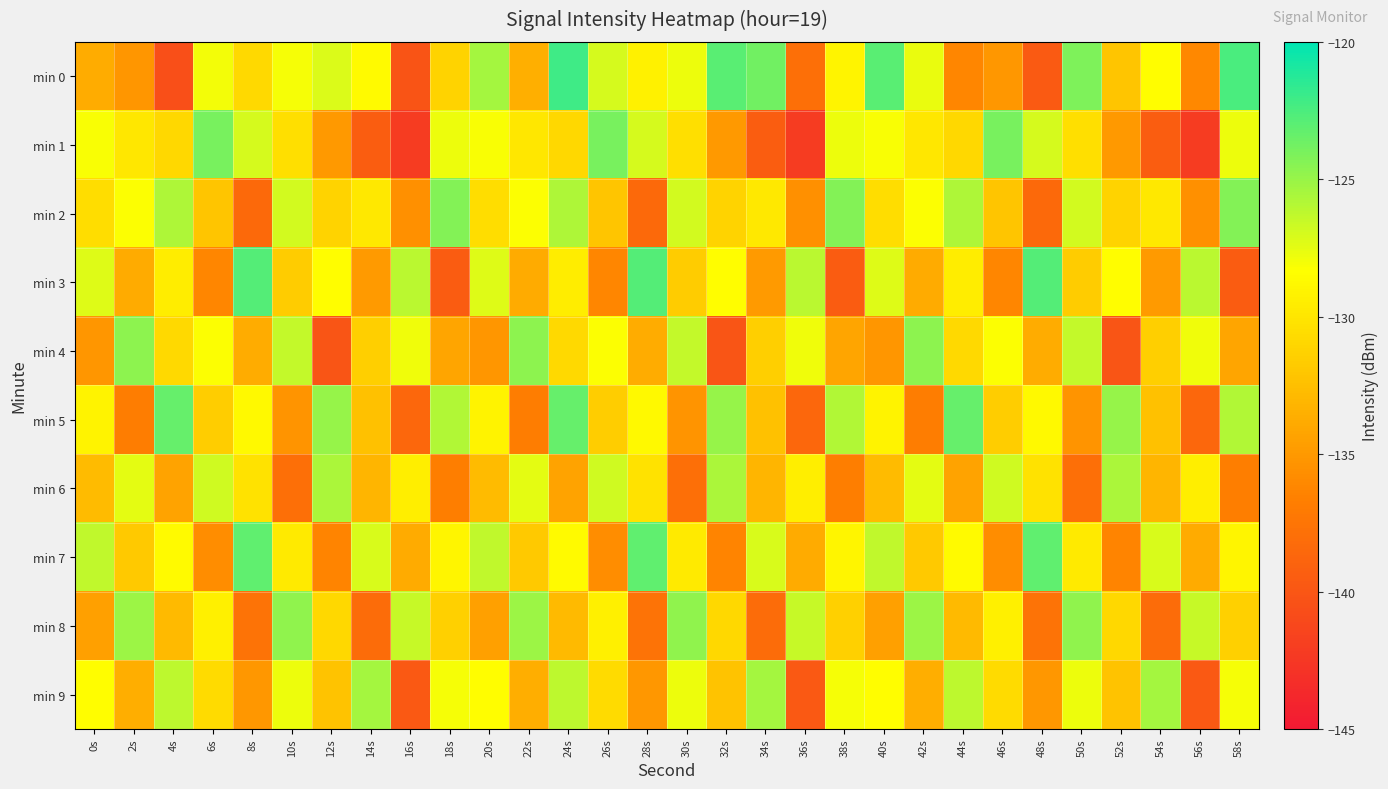

At how many categories does at least one series exceed -140?

30